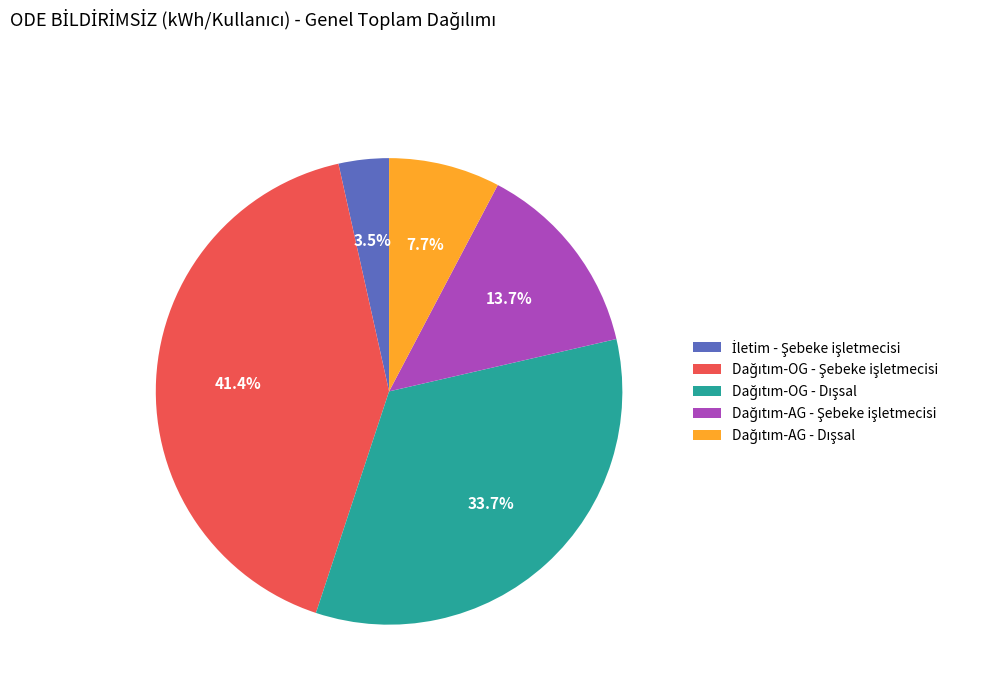

To the nearest percent, what is the difference between the largest and smallest slice percentages?

38%